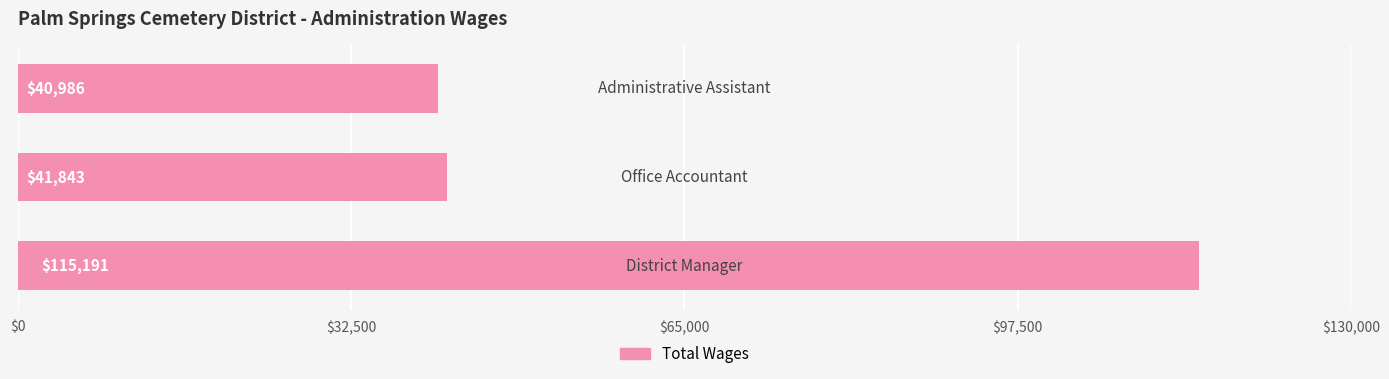

What is the average value?

66007